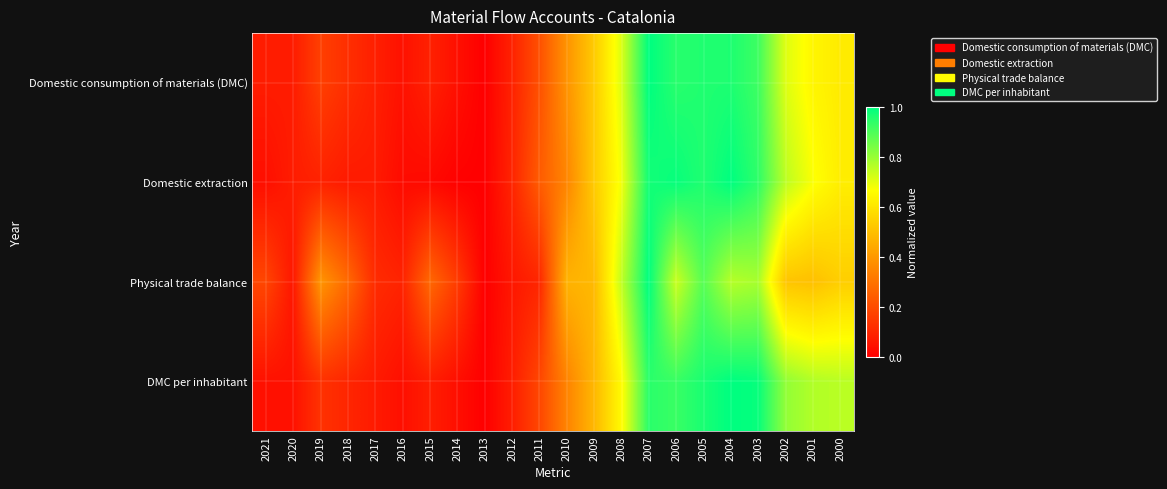

Reading left to right, list all the values displayed in this chart.

Domestic consumption of materials (DMC): 2021=0.1	2020=0.1	2019=0.2	2018=0.1	2017=0.1	2016=0.0	2015=0.1	2014=0.0	2013=0.0	2012=0.1	2011=0.2	2010=0.4	2009=0.5	2008=0.7	2007=1.0	2006=0.9	2005=1.0	2004=1.0	2003=0.9	2002=0.7	2001=0.6	2000=0.6
Domestic extraction: 2021=0.0	2020=0.1	2019=0.1	2018=0.1	2017=0.1	2016=0.0	2015=0.0	2014=0.0	2013=0.0	2012=0.1	2011=0.2	2010=0.3	2009=0.5	2008=0.7	2007=1.0	2006=1.0	2005=1.0	2004=1.0	2003=0.9	2002=0.8	2001=0.7	2000=0.6
Physical trade balance: 2021=0.2	2020=0.1	2019=0.4	2018=0.3	2017=0.1	2016=0.1	2015=0.3	2014=0.2	2013=0.0	2012=0.1	2011=0.1	2010=0.5	2009=0.5	2008=0.7	2007=1.0	2006=0.7	2005=0.9	2004=0.8	2003=0.8	2002=0.5	2001=0.5	2000=0.5
DMC per inhabitant: 2021=0.0	2020=0.0	2019=0.1	2018=0.1	2017=0.1	2016=0.0	2015=0.1	2014=0.0	2013=0.0	2012=0.1	2011=0.2	2010=0.3	2009=0.5	2008=0.7	2007=0.9	2006=0.9	2005=1.0	2004=1.0	2003=1.0	2002=0.8	2001=0.8	2000=0.8